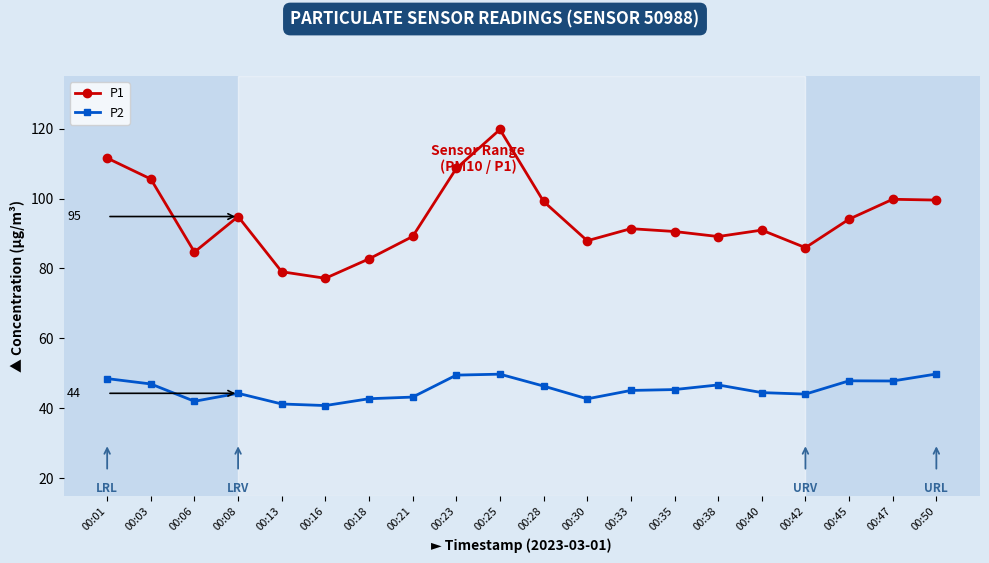

What is the sum of the P2 values at 00:16 and 00:21?

84.1